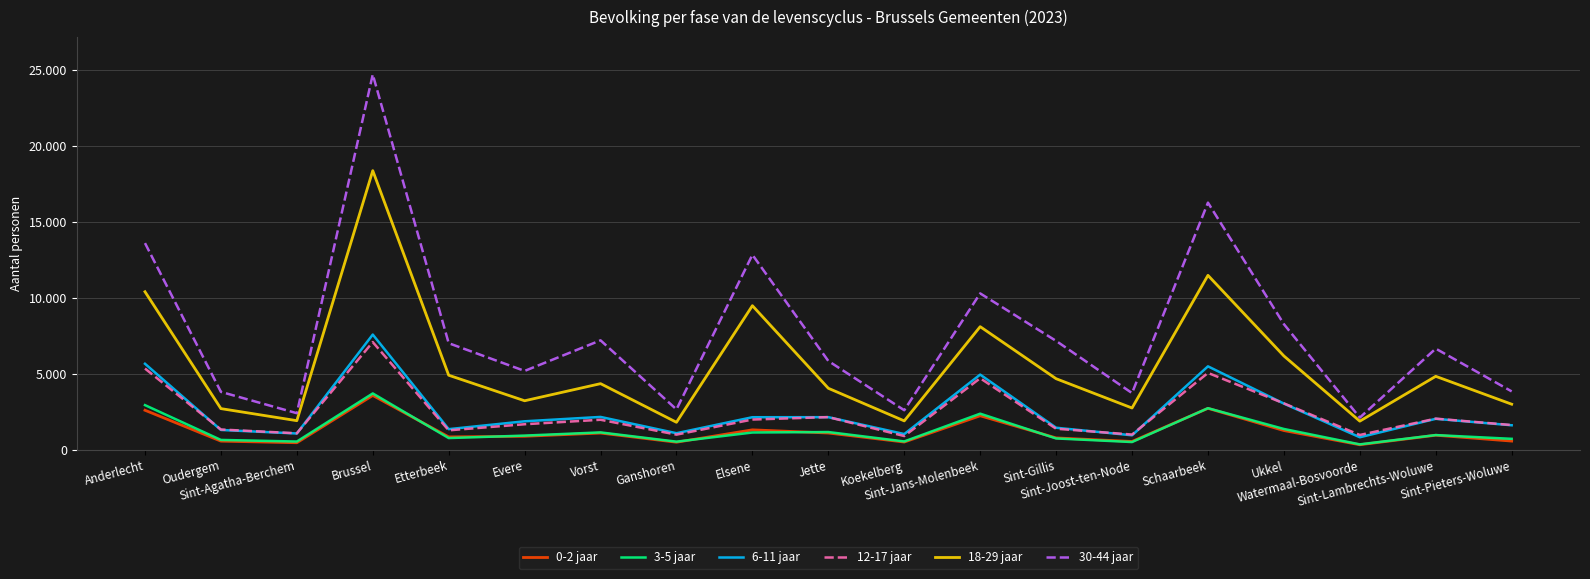

Does the chart display data point markers on the line(s)?

No